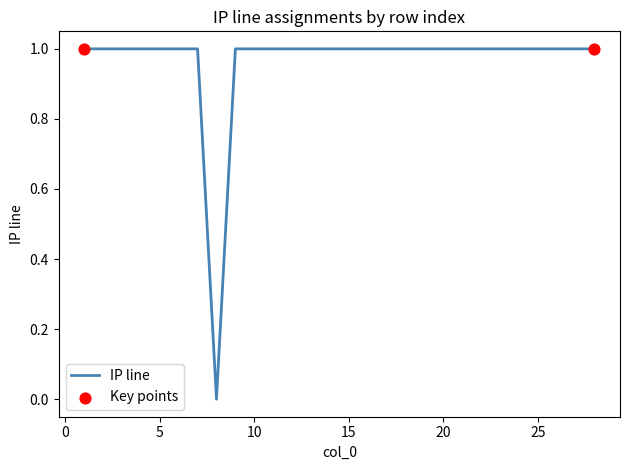

How many lines are shown in the chart?

1